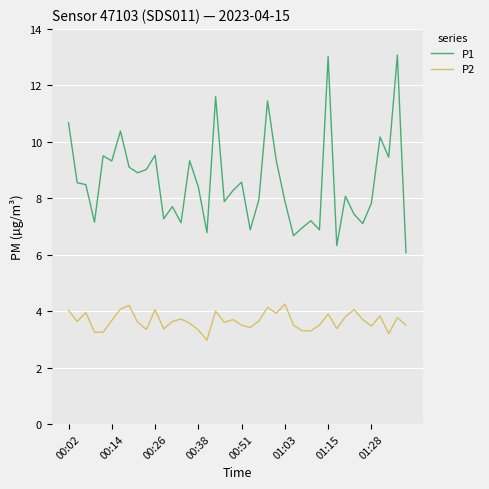

True or false: P2 and P1 cross at least once.

False